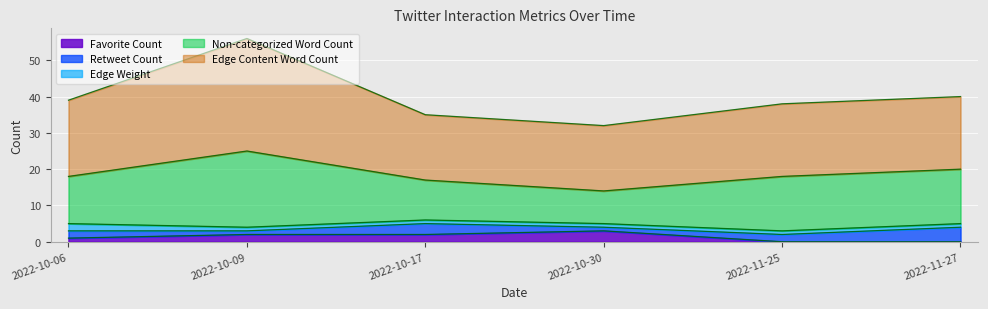

What is the label of the 4th point from the right?

2022-10-17